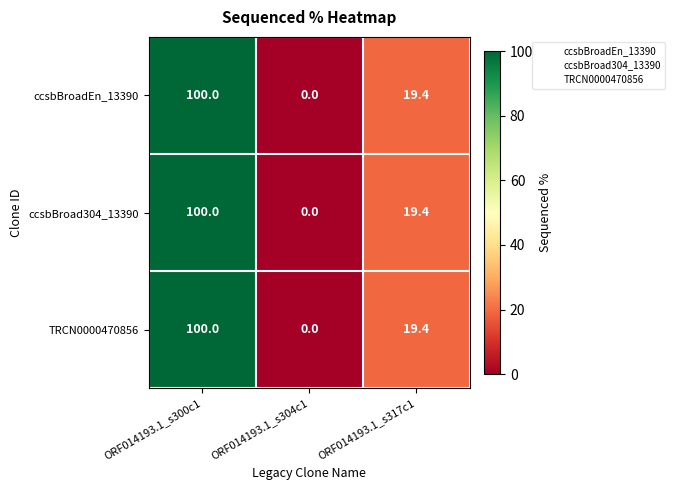

The value of ccsbBroadEn_13390 at ORF014193.1_s304c1 is 0.0. True or false?

True